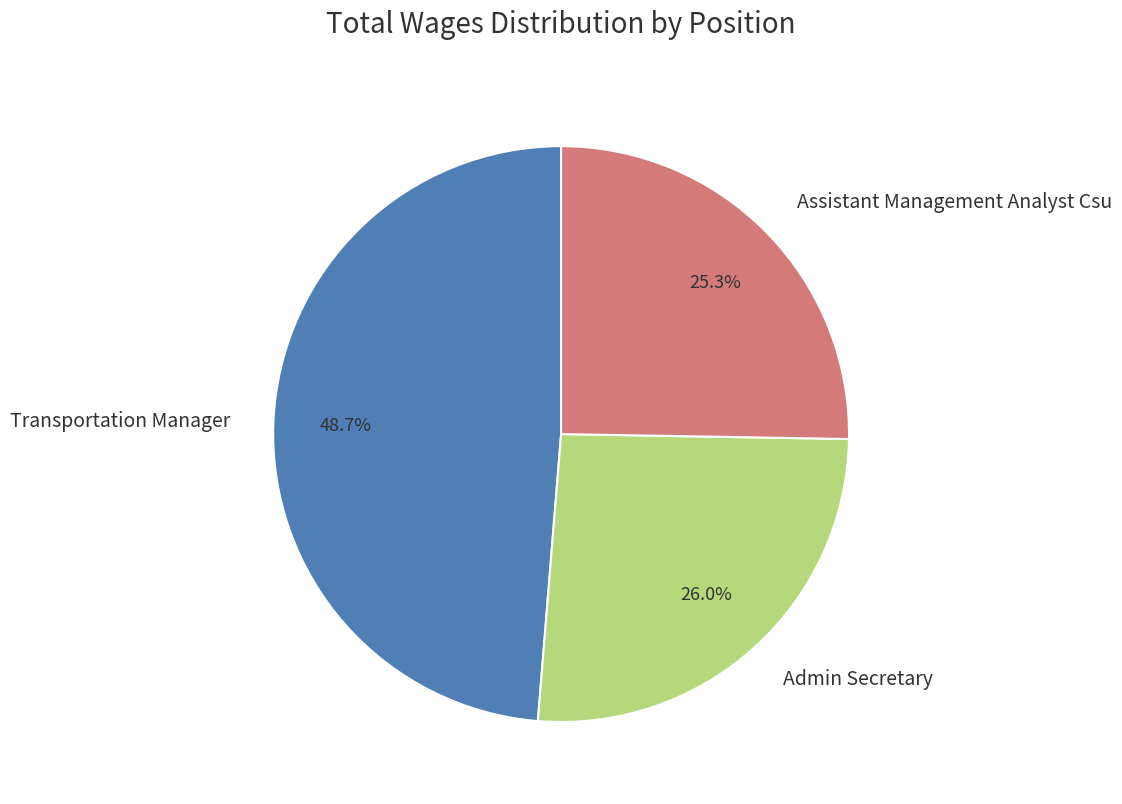

To the nearest percent, what is the difference between the Assistant Management Analyst Csu and Admin Secretary slice percentages?

1%